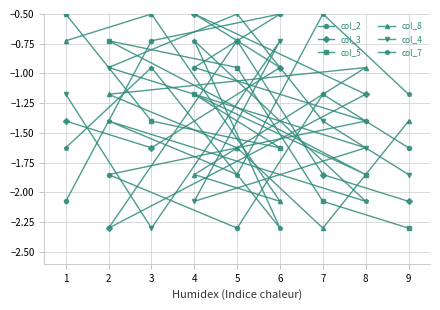

How many interior local peaks does the col_5 series have?

2